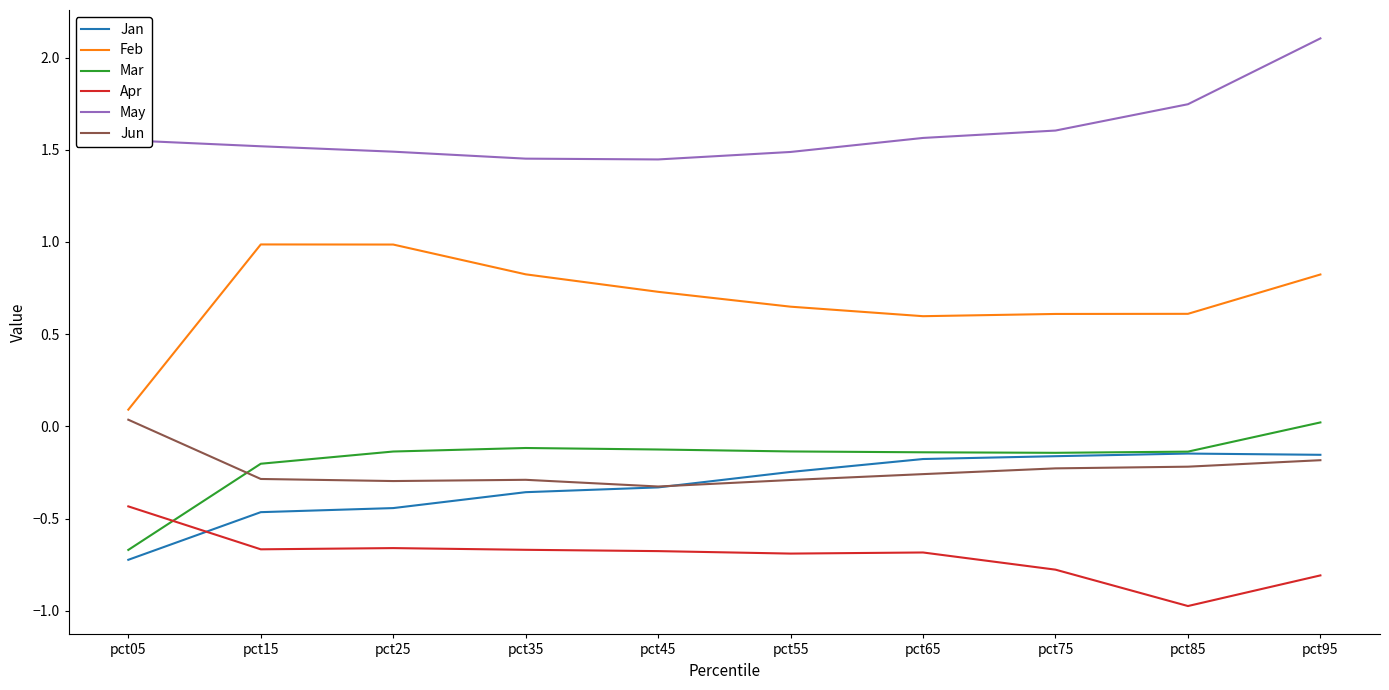

Is the value of Jan at pct95 greater than the value of Jun at pct95?

Yes